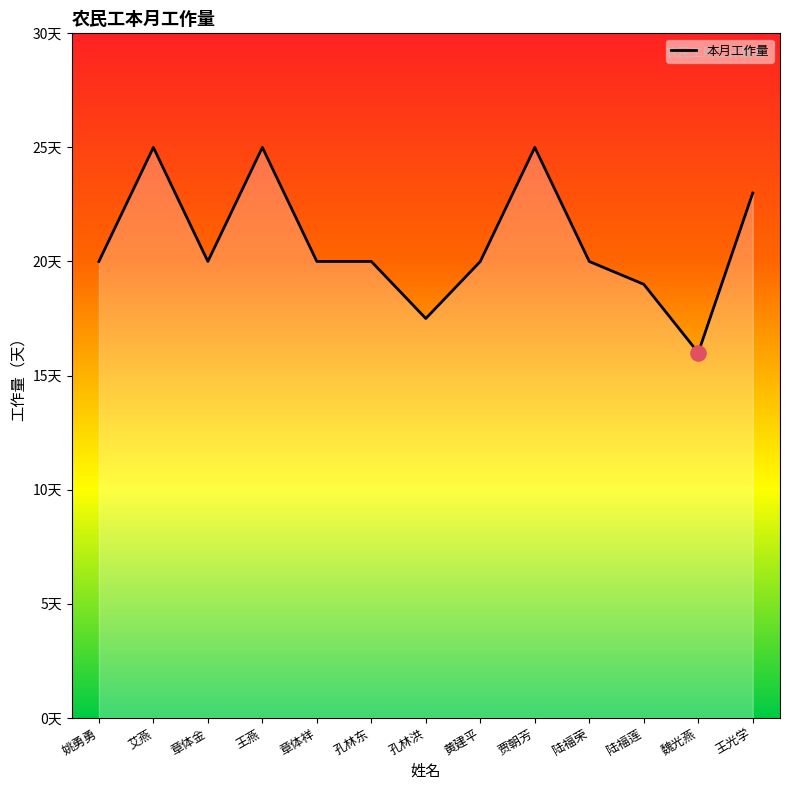

Does the chart have visible grid lines?

No